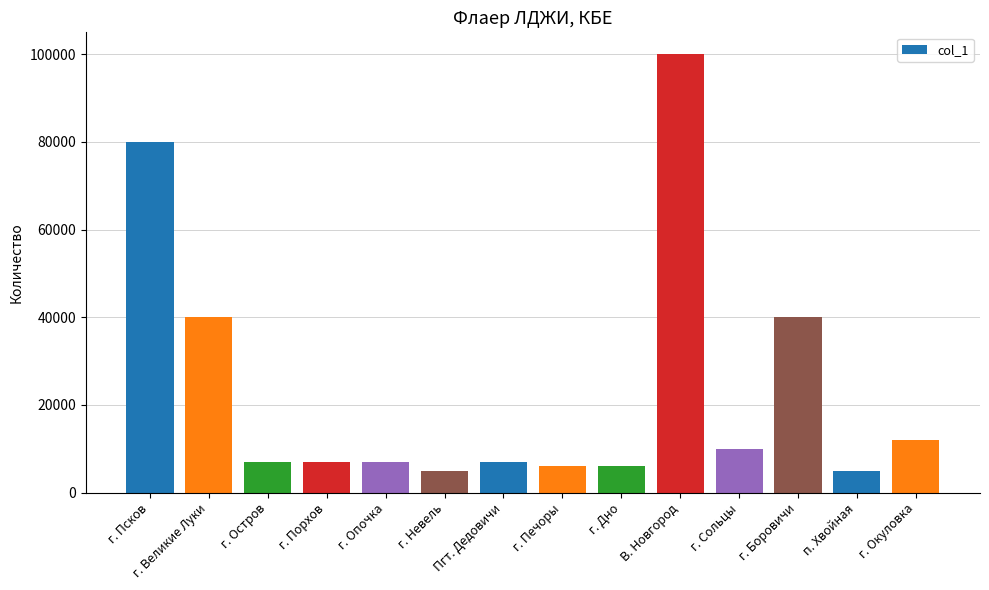

What is the sum of the values at г. Невель and г. Сольцы?

15000